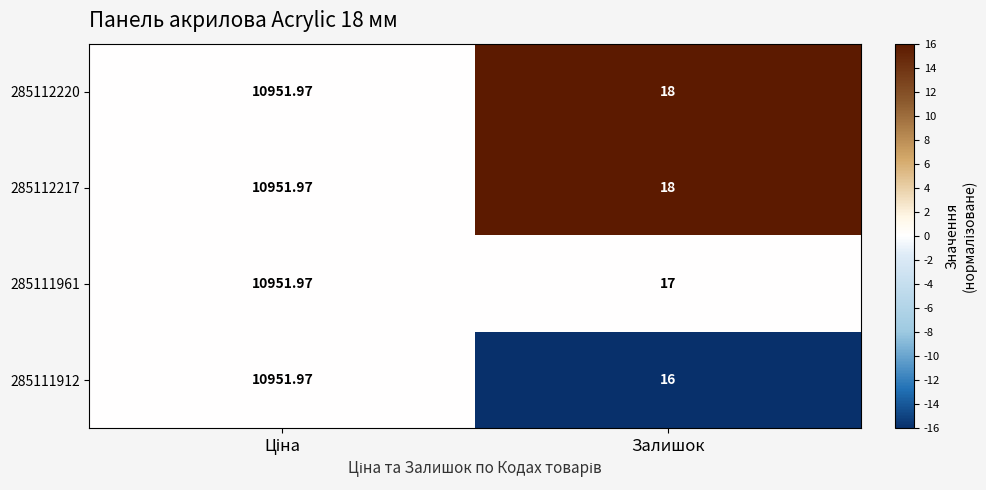

At which label is 285112217 closest to 5484?

Залишок